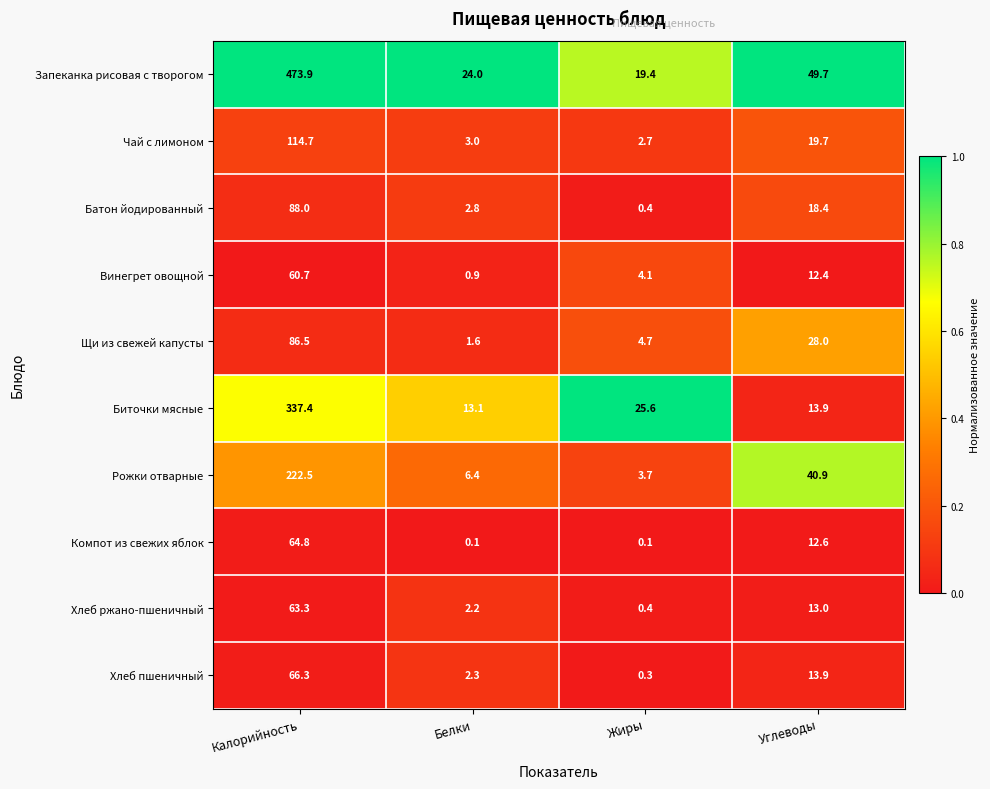

Which series changed the most between Белки and Жиры?

Биточки мясные